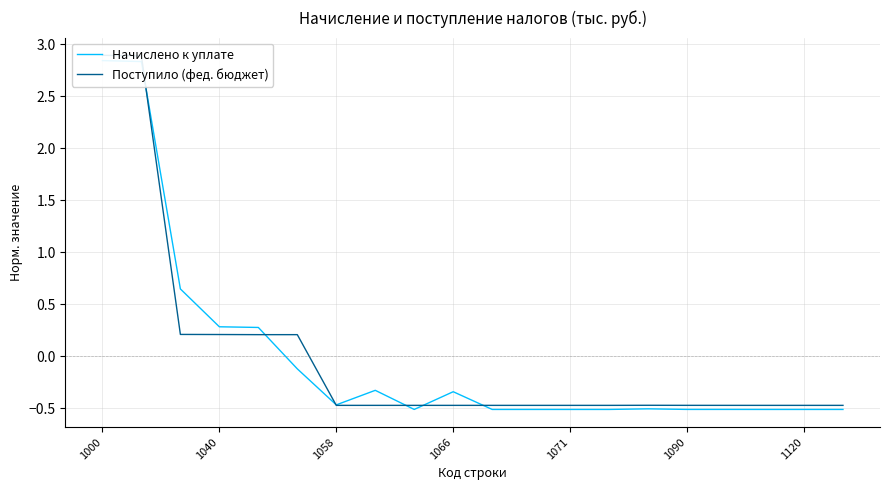

How many series are shown in this chart?

2